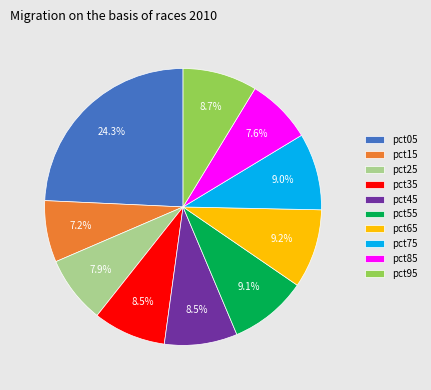

What is the total percentage of pct35 and pct45?

17.0%